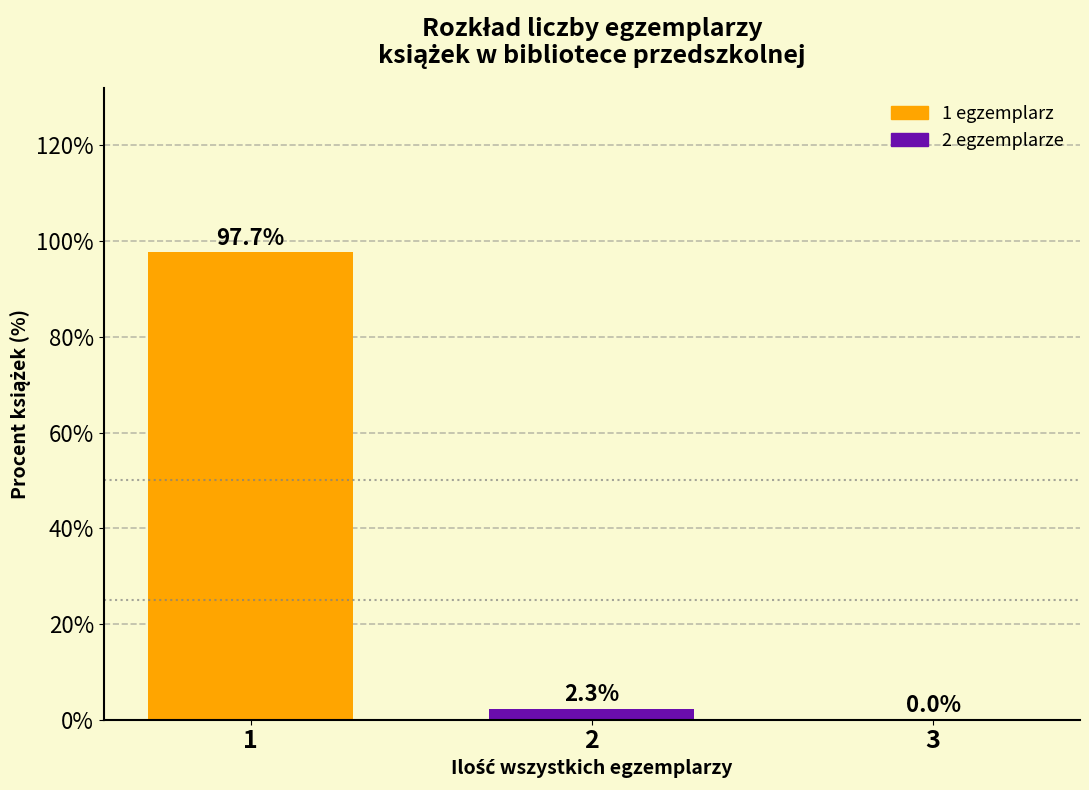

Reading left to right, what are all the values shown in this chart?

1=97.7	2=2.3	3=0.0